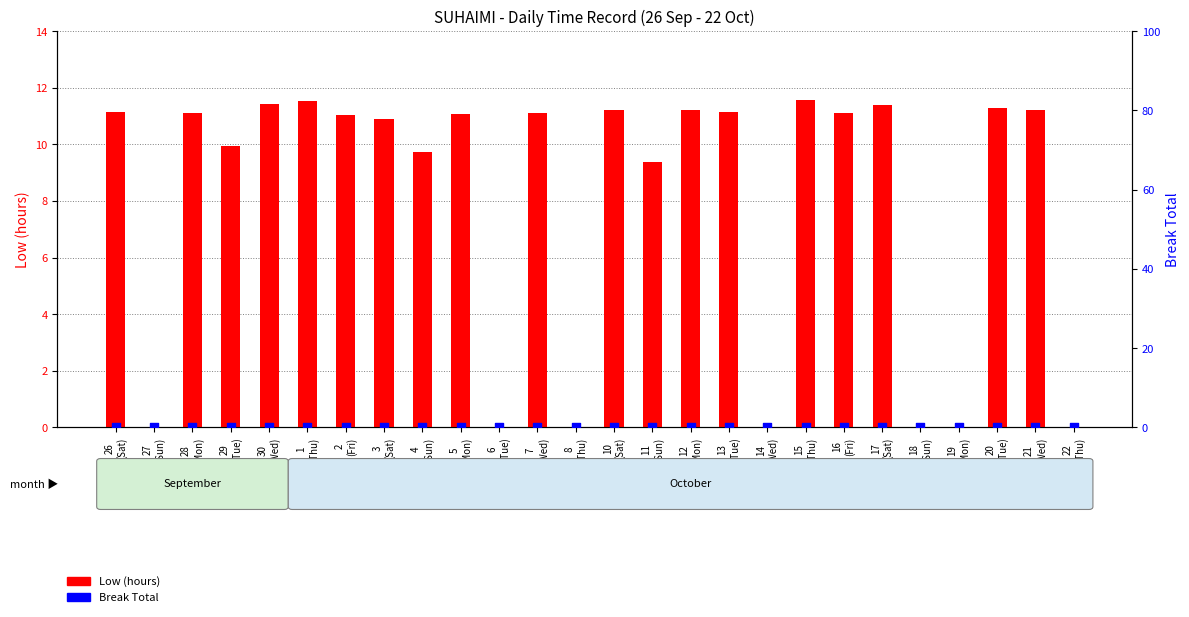

What are all the series names shown in the legend?

Low (hours), Break Total